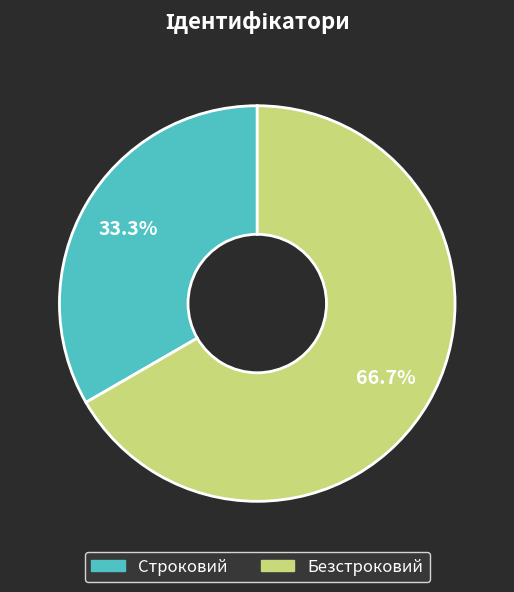

To the nearest percent, what is the difference between the Строковий and Безстроковий slice percentages?

33%